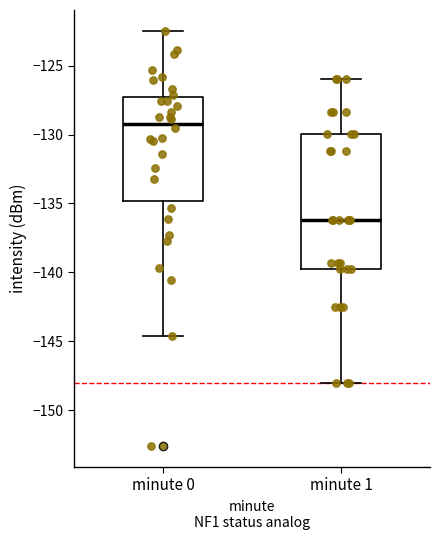

Reading left to right, read every box against the y-axis: the position of its median line, the range the box covers, and the ends of its whiskers. The values are not printed on the chart, so give them approximately, as read against the axis.

minute 0: median -129.0, box -135.0 to -127.0, whiskers -144.5 to -122.5
minute 1: median -136.0, box -139.5 to -130.0, whiskers -148.0 to -126.0